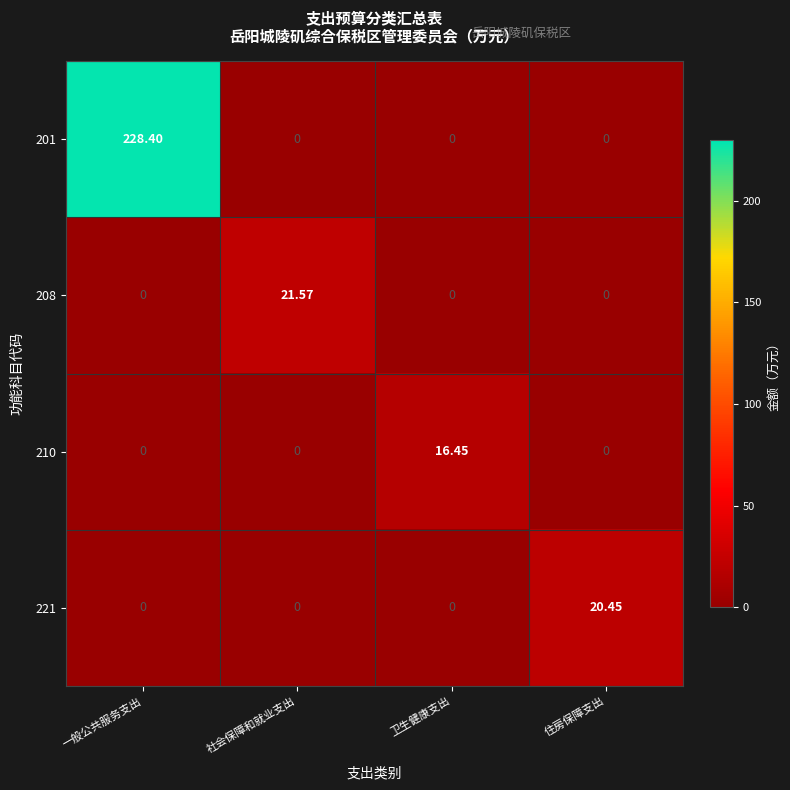

Count the number of categories in the chart.

4